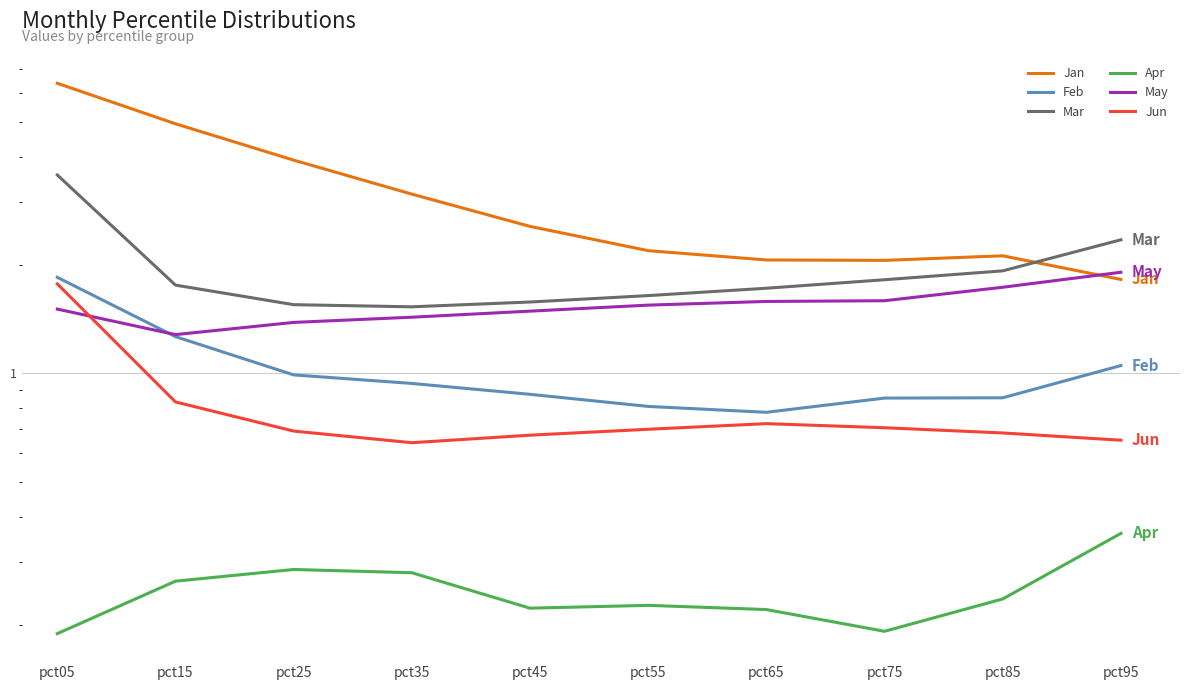

What is the spread (max minus min) of values at pct75?

1.9